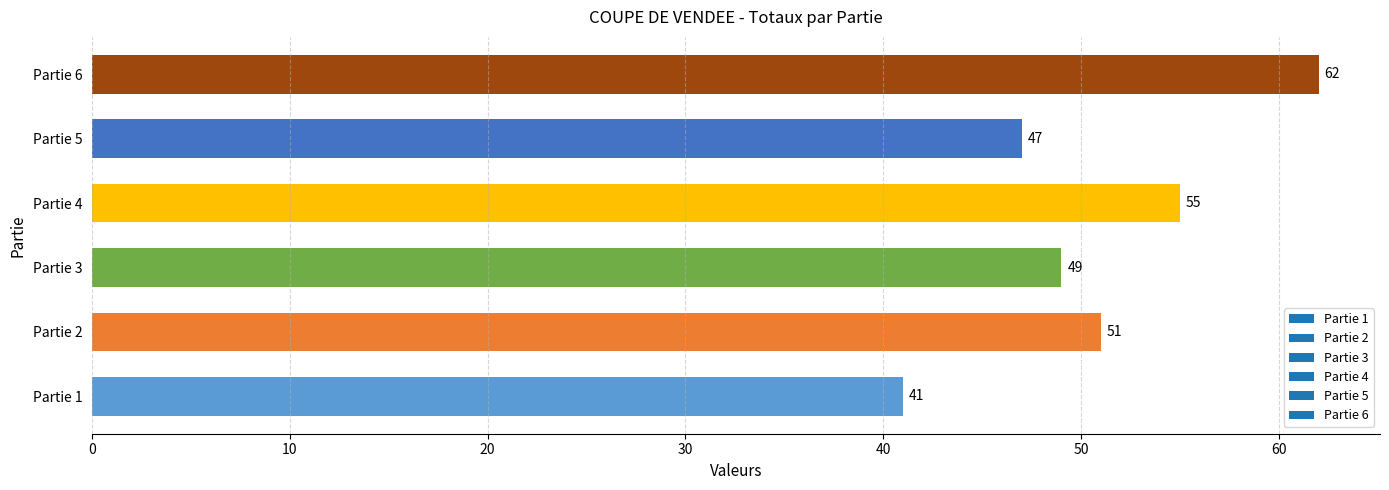

Rank the categories by value from highest to lowest.

Partie 6, Partie 4, Partie 2, Partie 3, Partie 5, Partie 1